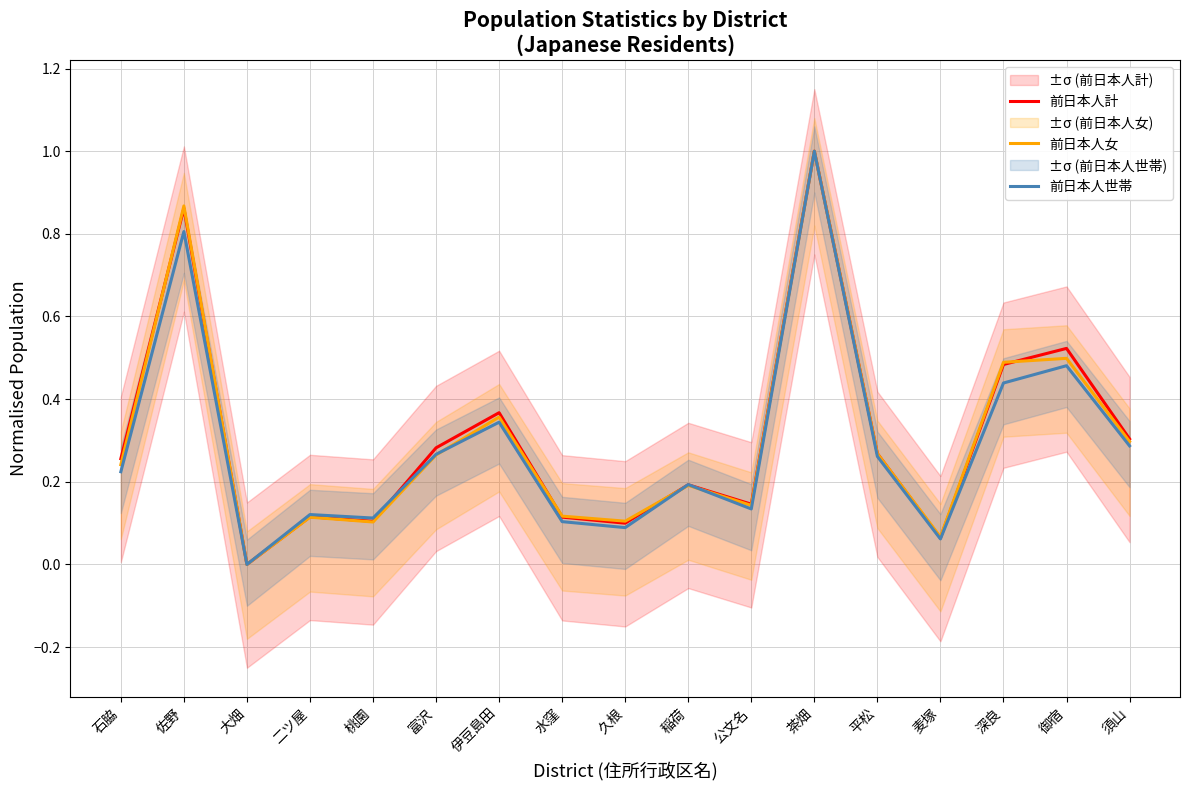

What is the highest value of the 前日本人女 series?

1.0